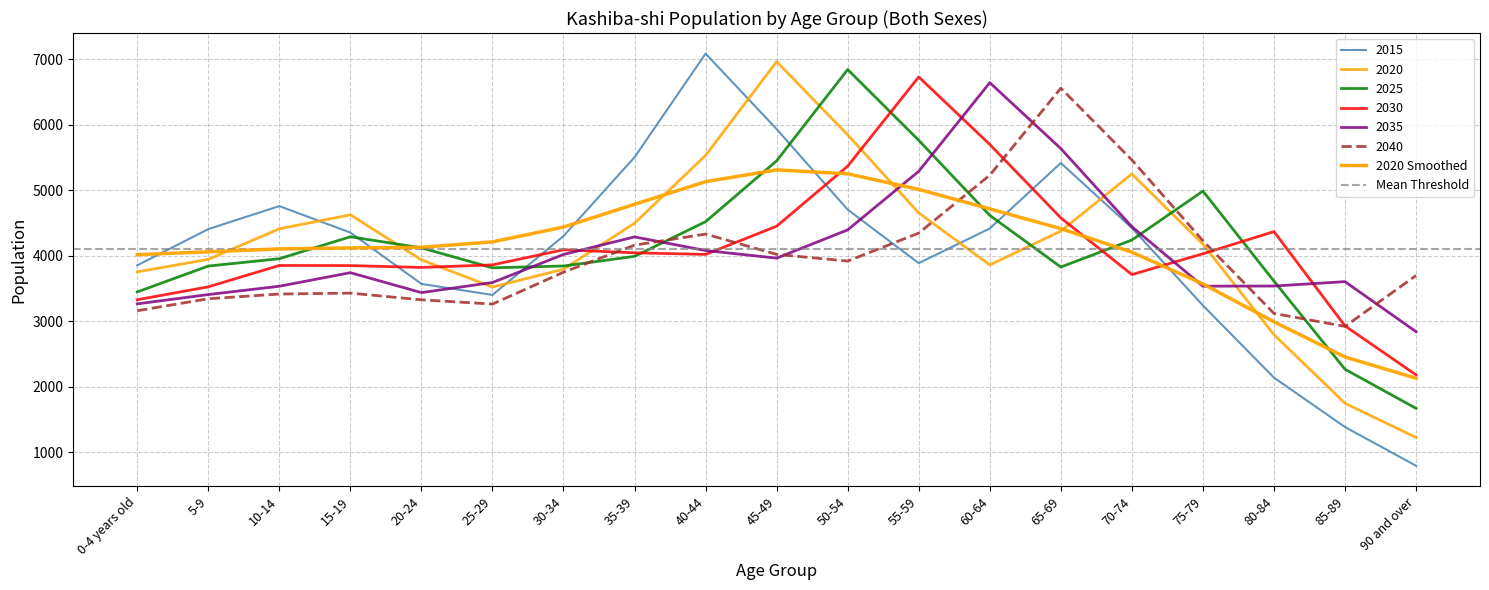

How many lines are shown in the chart?

6